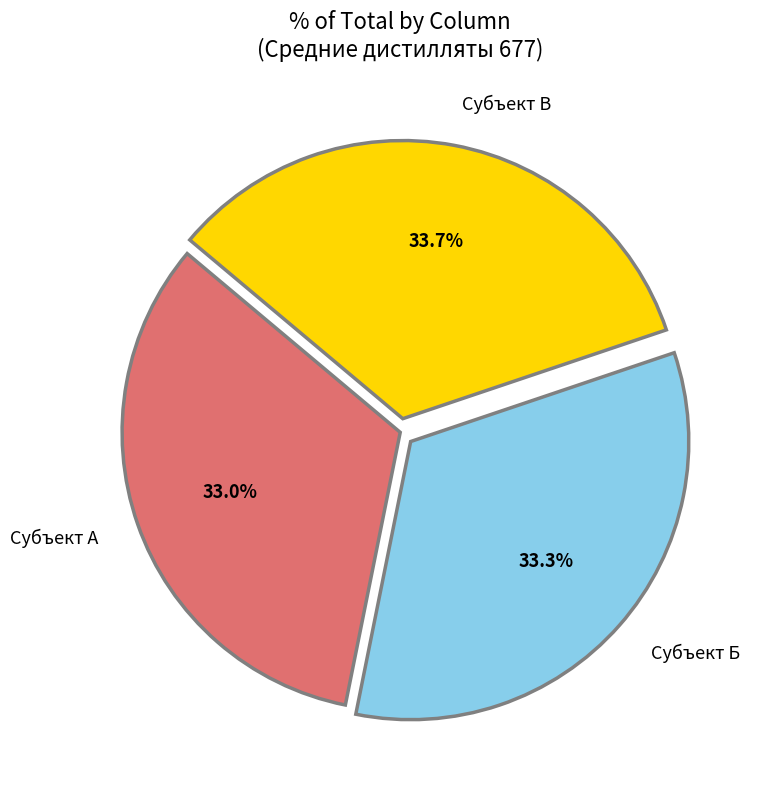

How much of the chart is everything except Субъект Б?

66.7%